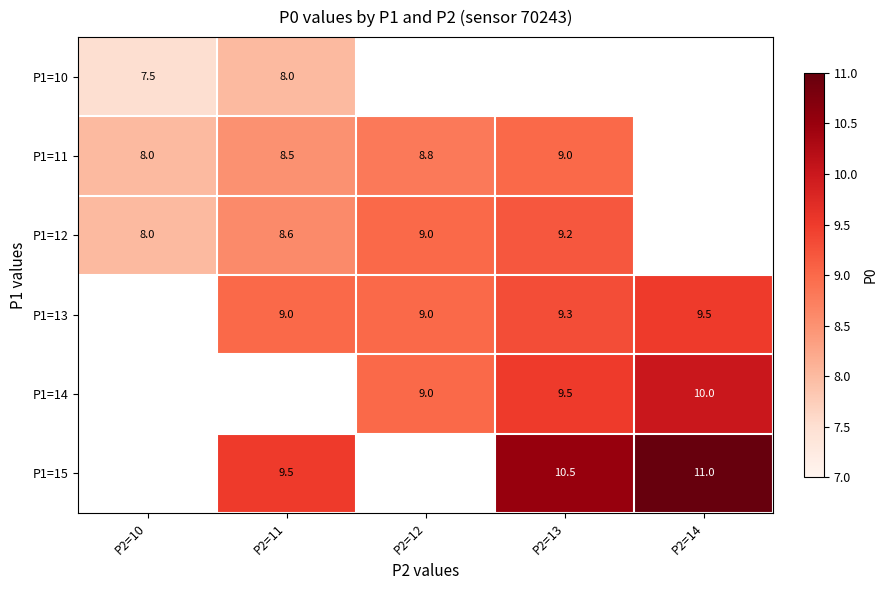

Which category has the highest value across all series?

P2=14